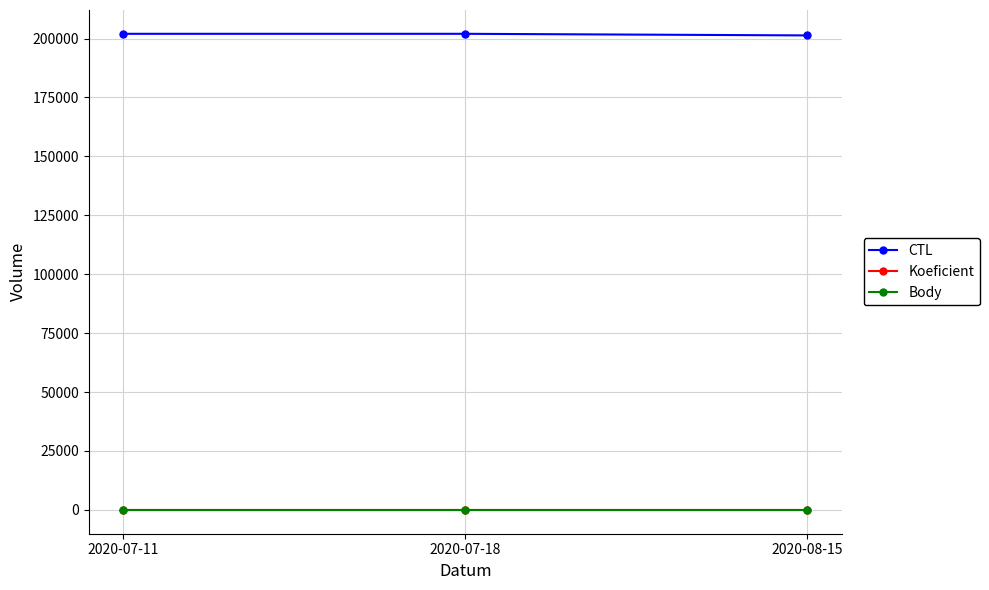

At how many categories does at least one series exceed 191761?

3